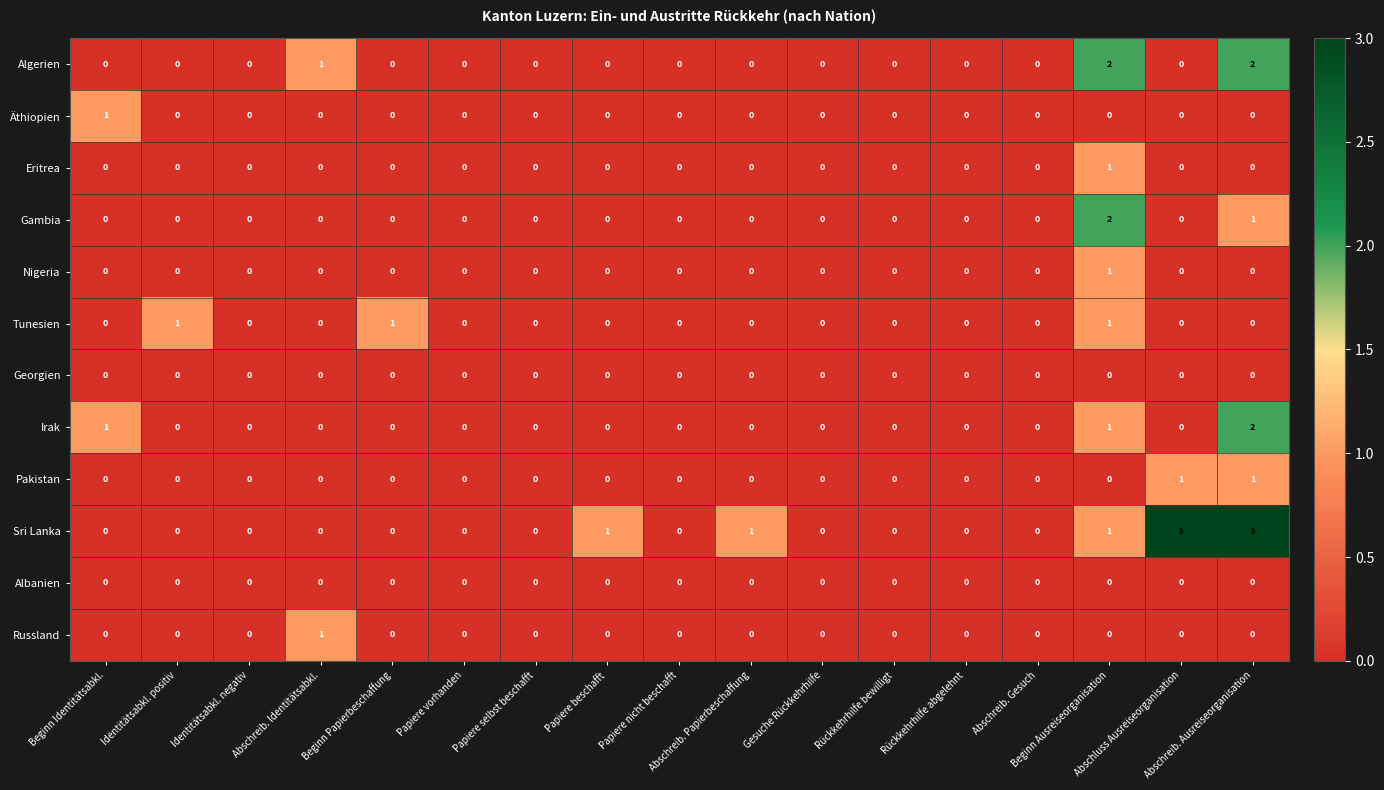

Count the number of data series in this chart.

12